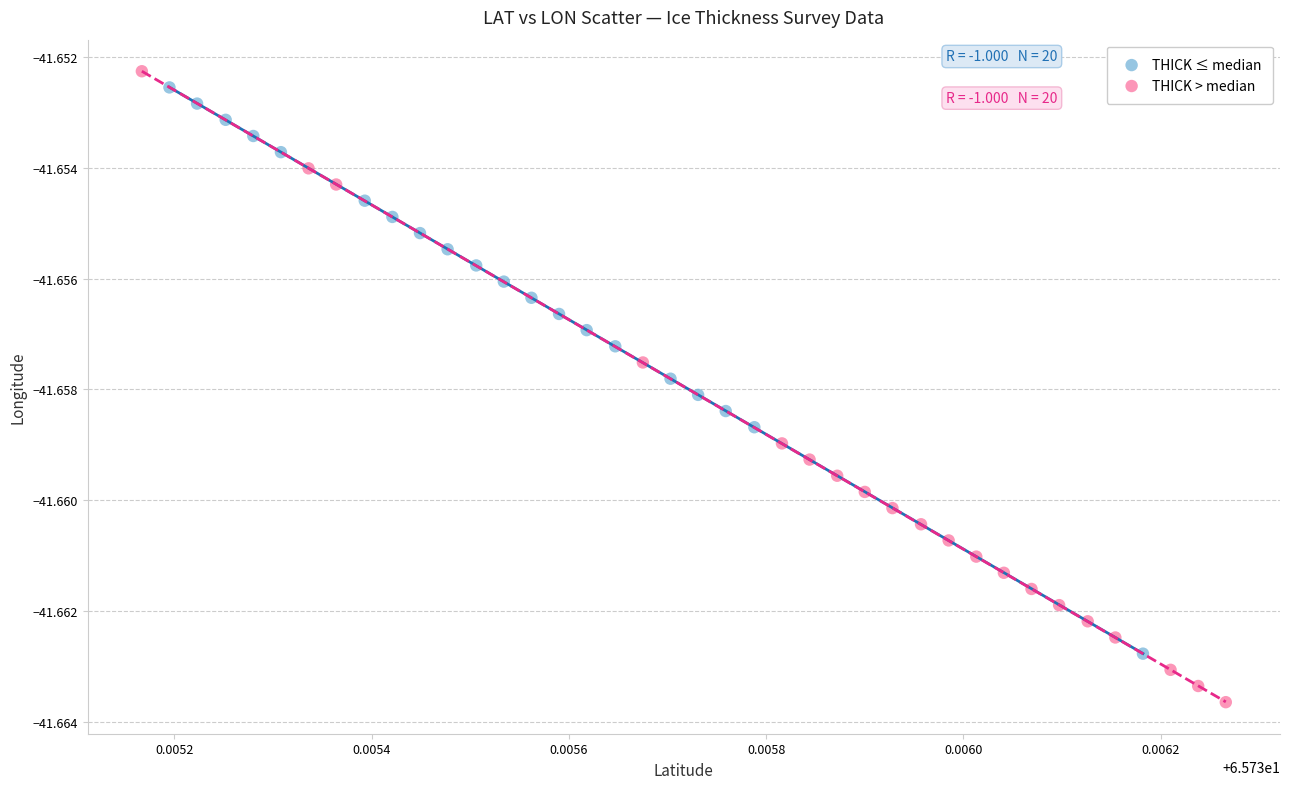

Which series reaches the minimum Y coordinate?

THICK > median